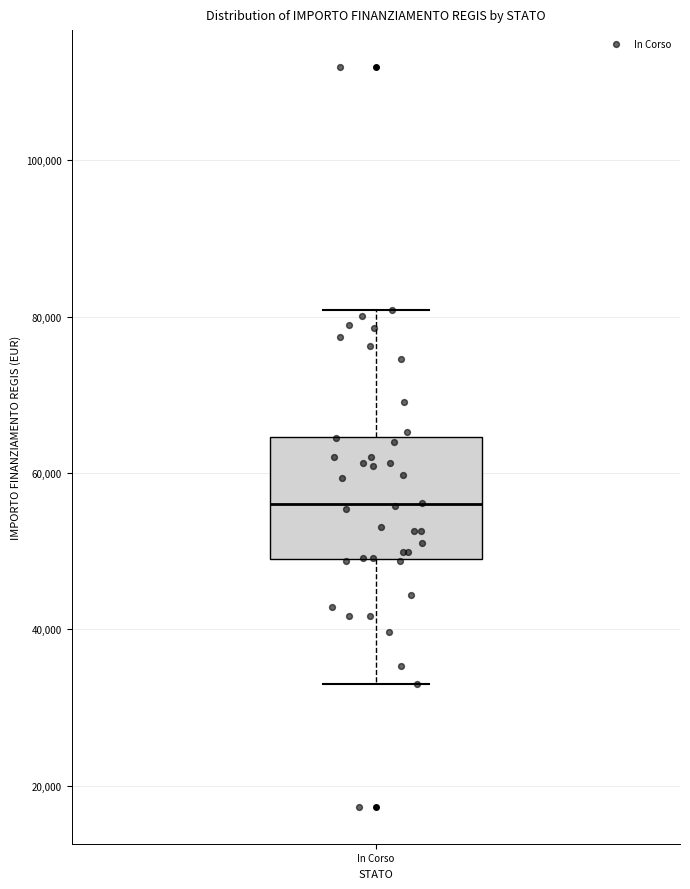

Read this box plot against the y-axis: the position of the median line, the range covered by the box, and the ends of both whiskers. The values are not printed on the chart, so give them approximately, as read against the axis.

median 56000, box 50000 to 64000, whiskers 32000 to 80000